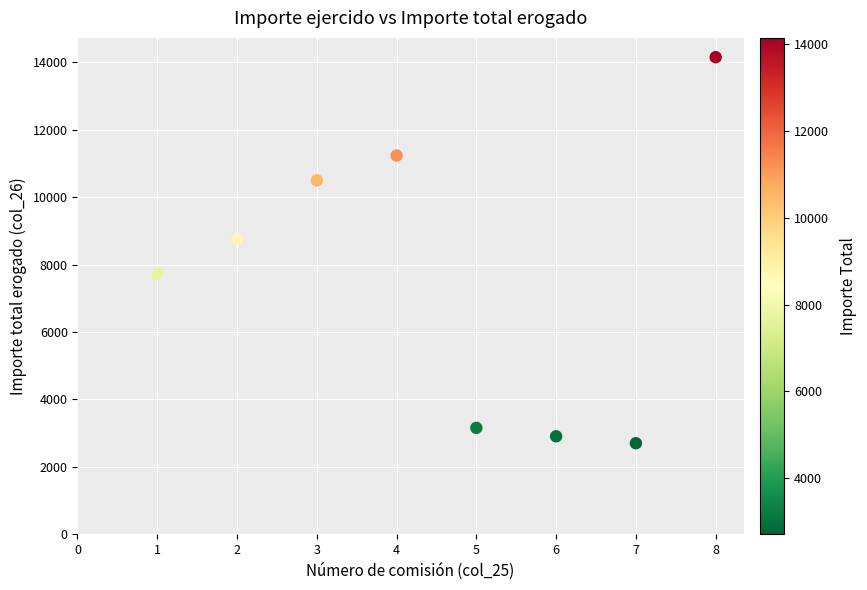

What is the average X value?

4.5